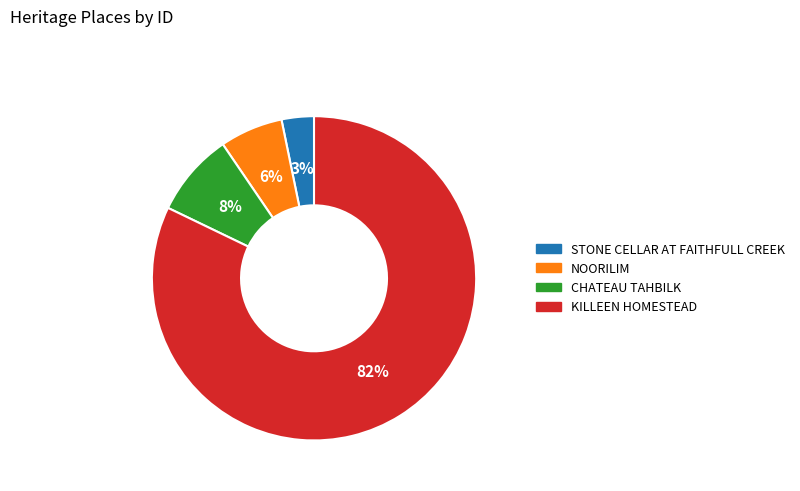

To the nearest percent, what portion does NOORILIM represent?

6%